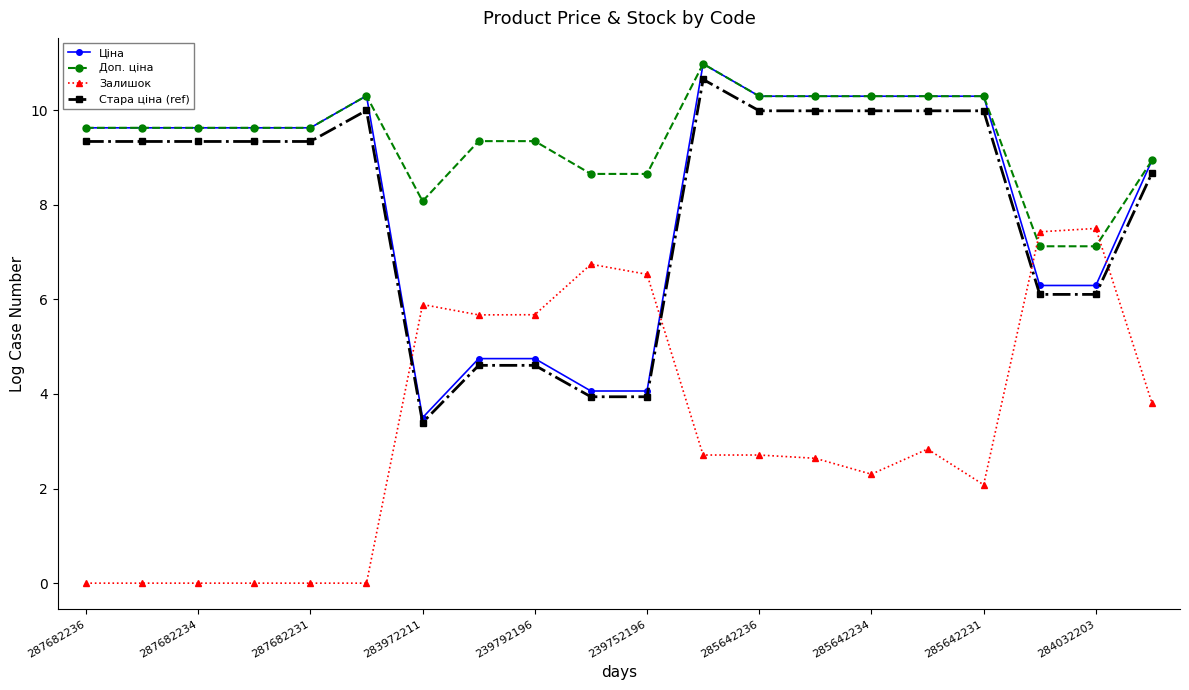

True or false: Стара ціна (ref) and Залишок intersect in this chart.

True